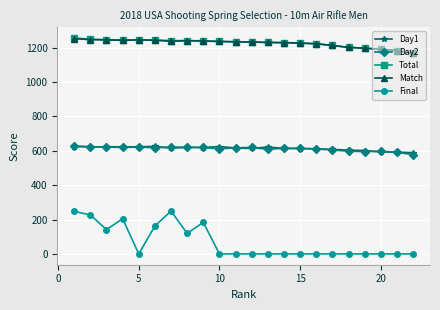

At how many categories does at least one series exceed 949?

22